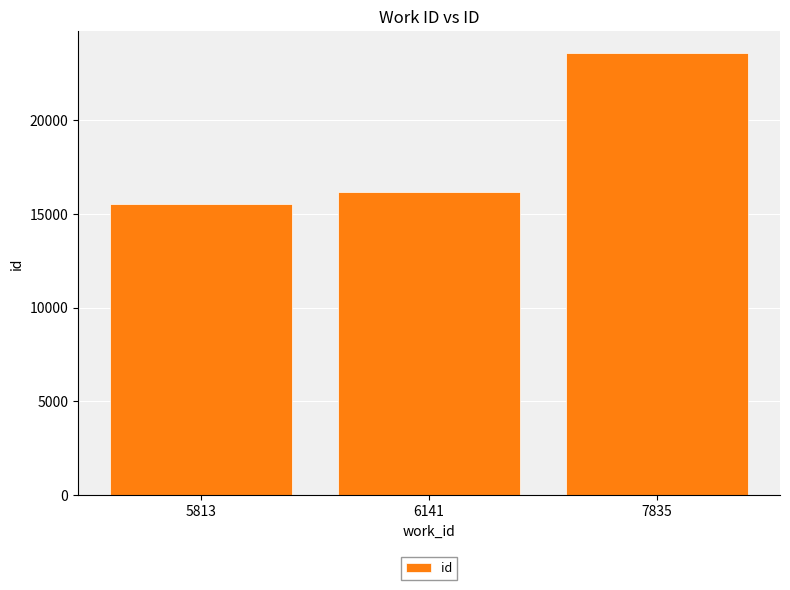

Reading right to left, what are all the values shown in this chart?

7835=23576	6141=16196	5813=15516